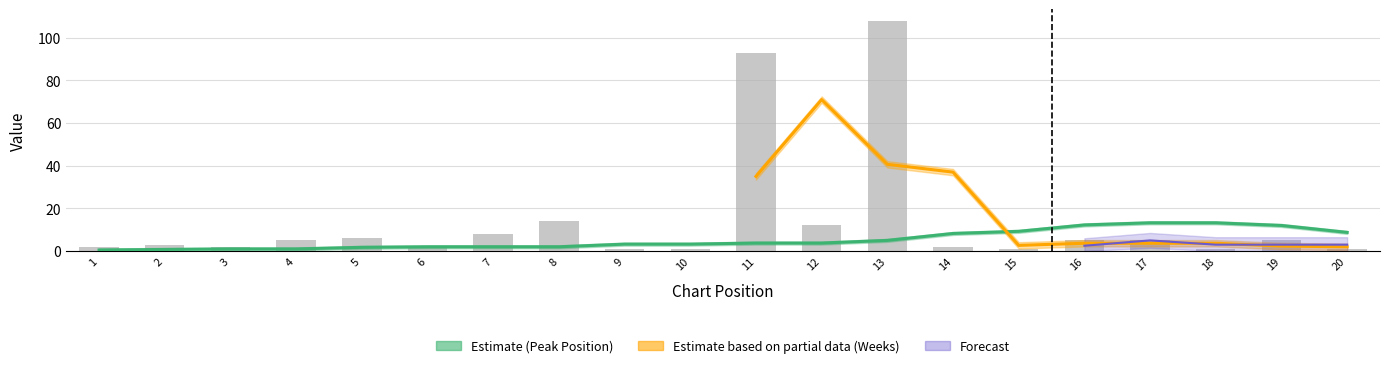

What is the change in value from 5 to 17?

-1